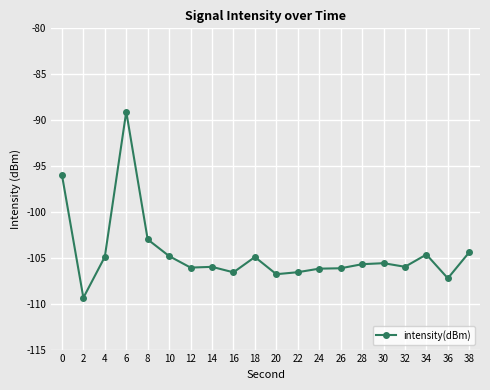

What is the sum of the values at 30 and 2?

-214.9